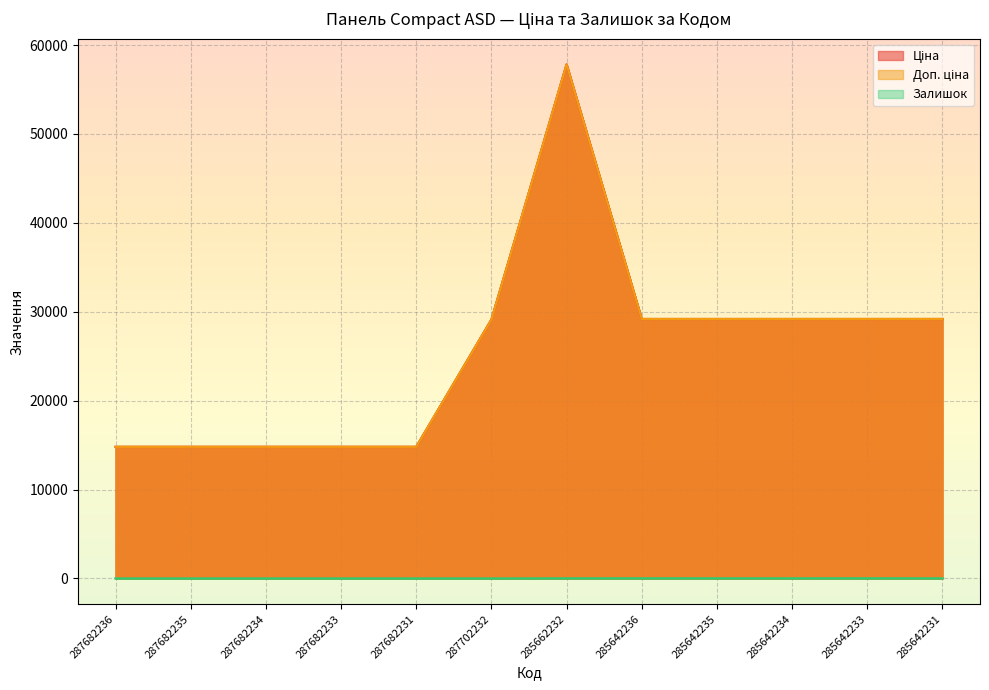

True or false: Залишок and Доп. ціна intersect in this chart.

False